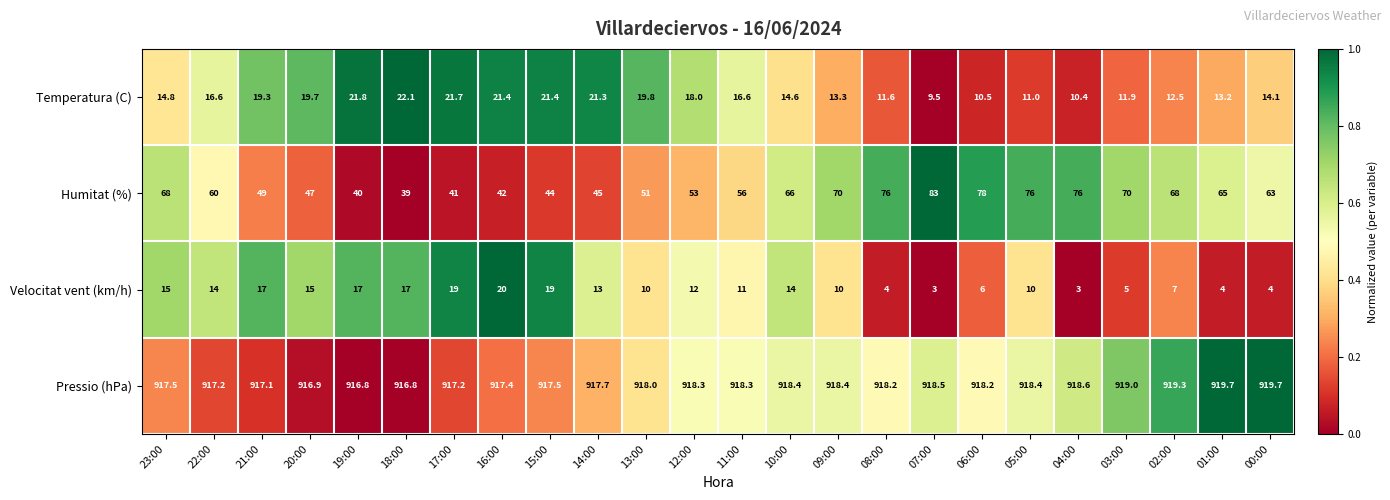

Read the Velocitat vent (km/h) value at 01:00.

4.0